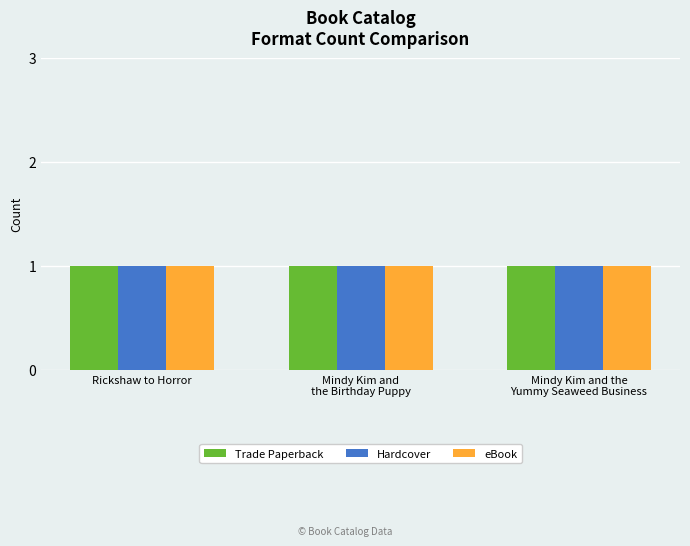

True or false: eBook has a value of 2997987016 at Rickshaw to Horror.

False